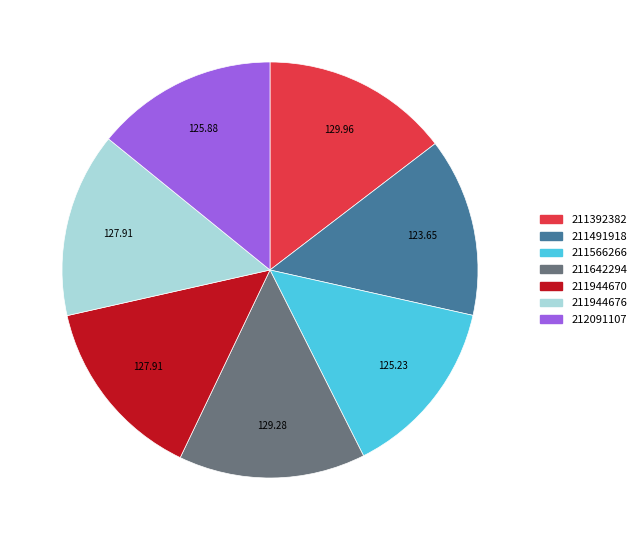

Is 211642294 the majority of the pie?

No